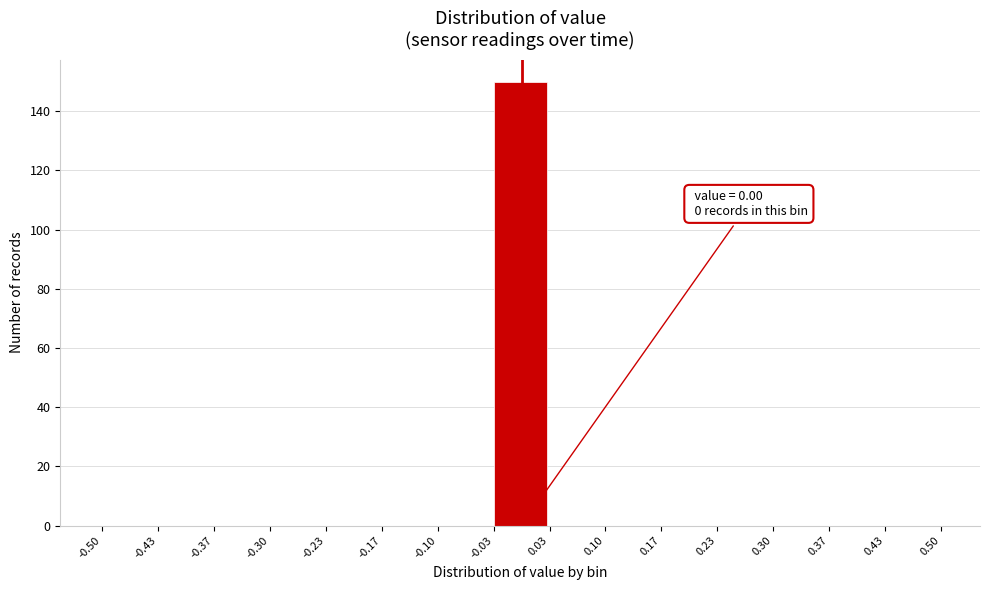

Which range on the x-axis has the tallest bar?

-0.03 to 0.03